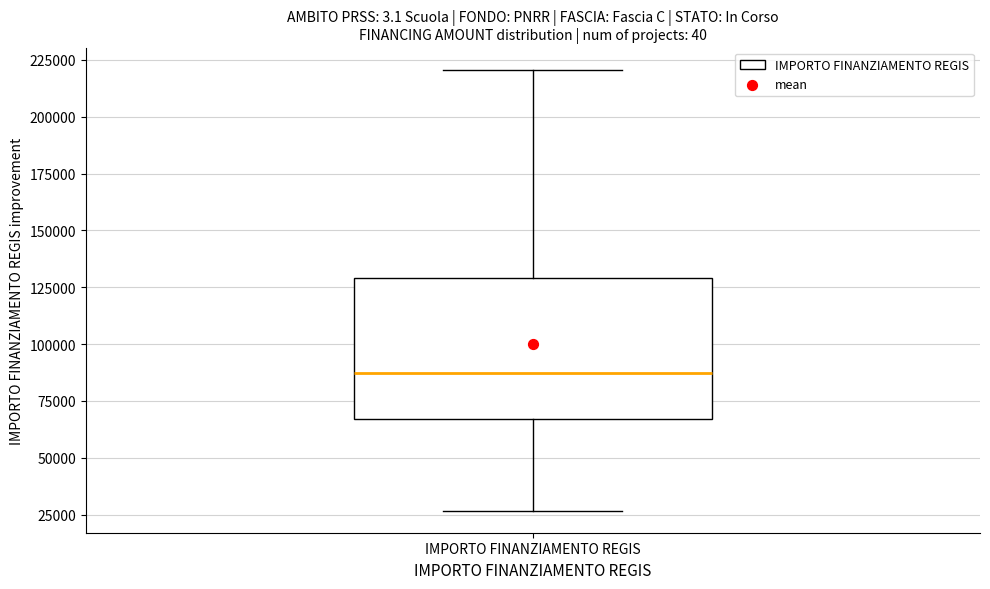

Read this box plot against the y-axis: the position of the median line, the range covered by the box, and the ends of both whiskers. The values are not printed on the chart, so give them approximately, as read against the axis.

median 85000, box 65000 to 130000, whiskers 25000 to 220000